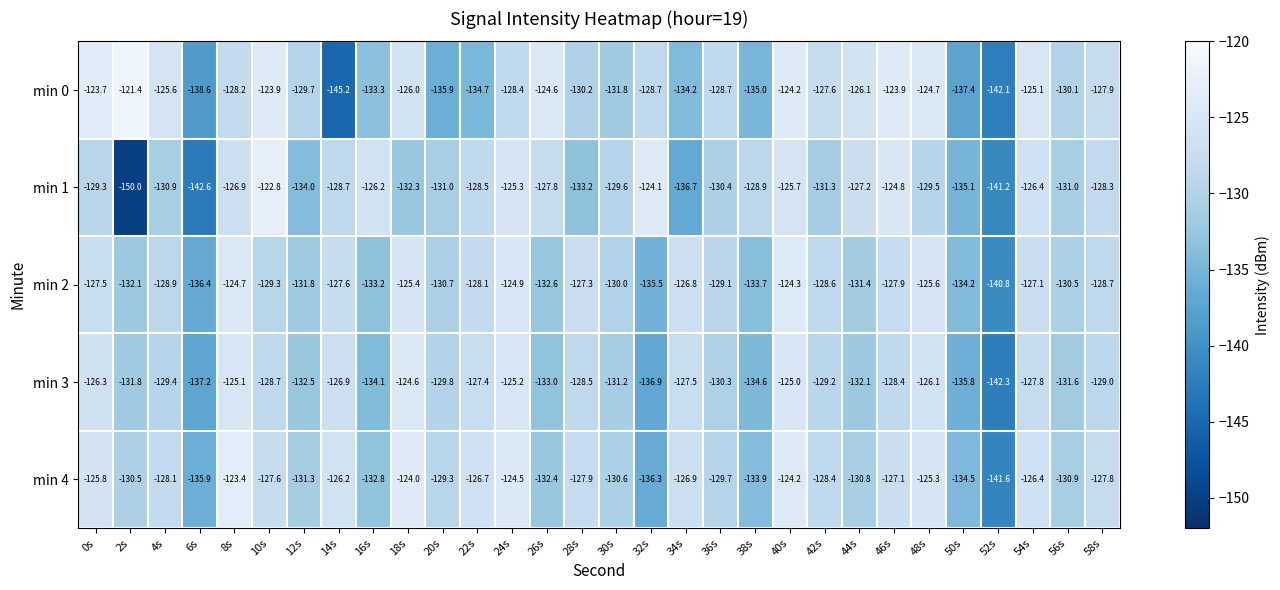

Rank the series by their maximum value, from lowest to highest.

min 3, min 2, min 4, min 1, min 0